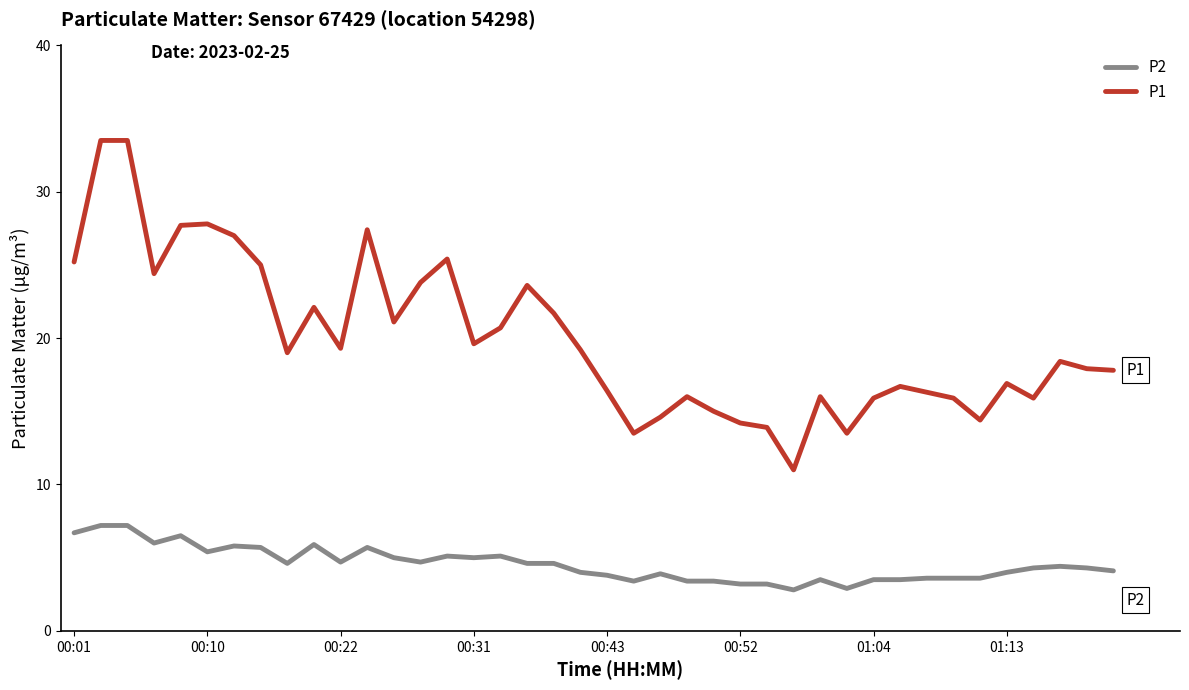

True or false: P2 has more than 2 interior local peaks.

True